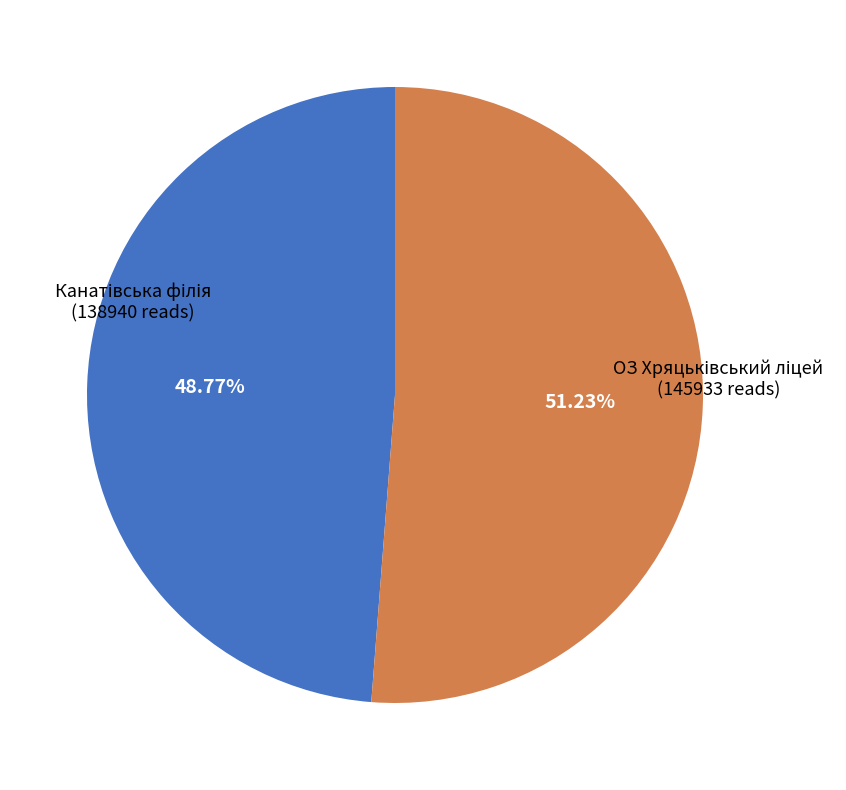

Does any single category account for the majority?

Yes